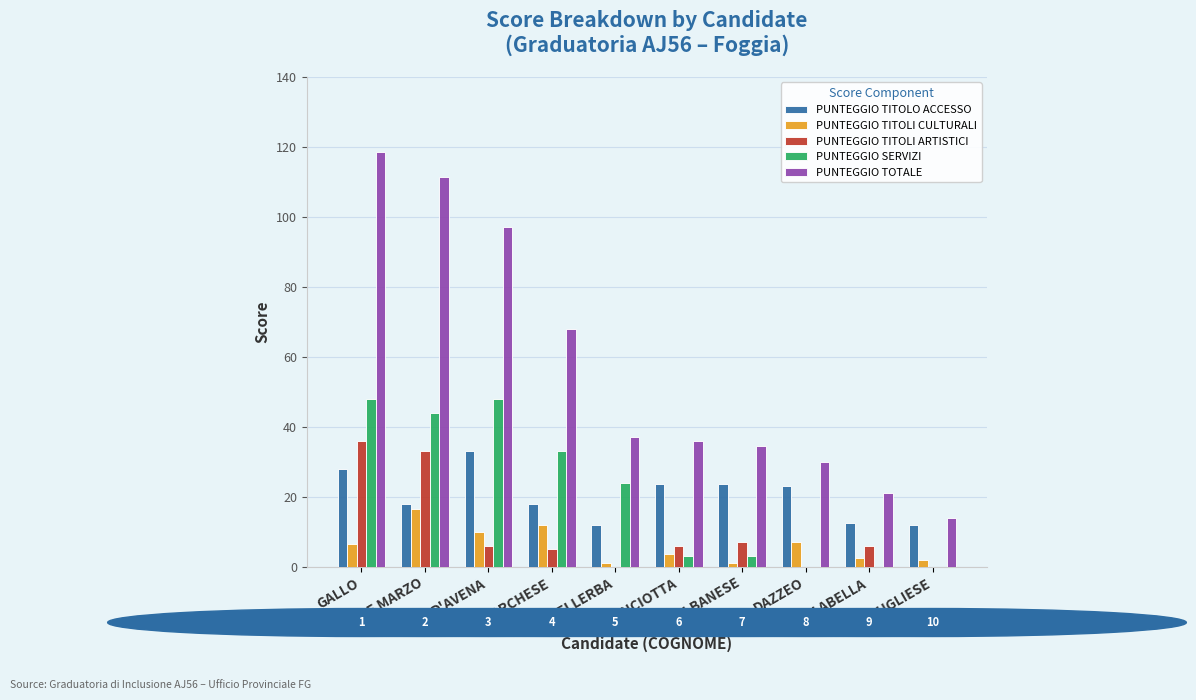

Which series has the largest total across all categories?

PUNTEGGIO TOTALE